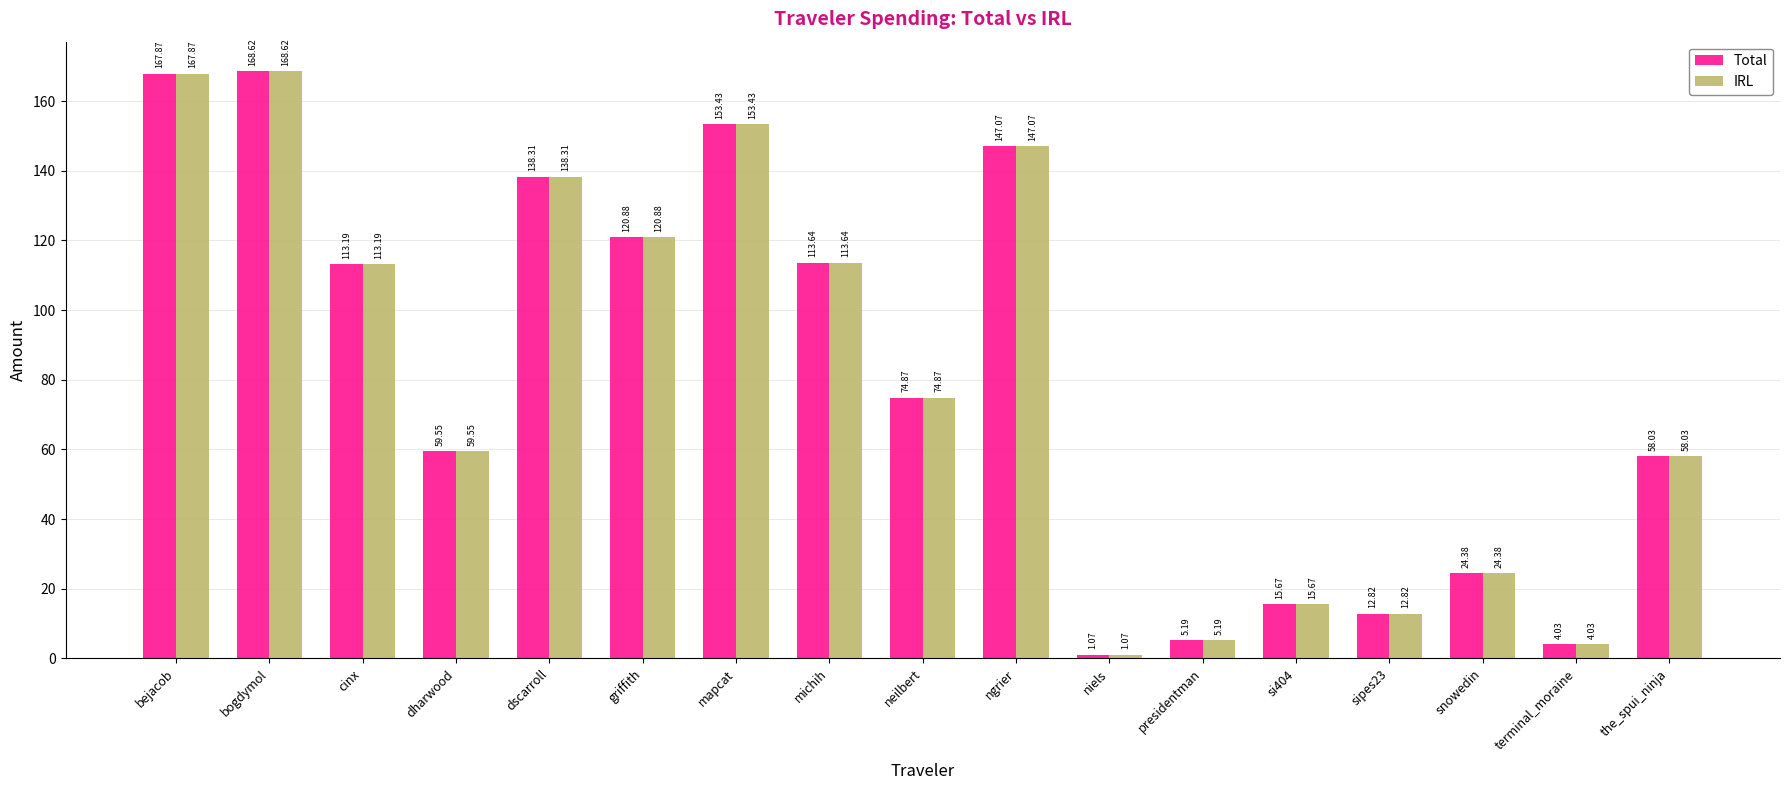

What is the difference between the second highest and minimum values in the IRL series?

166.8